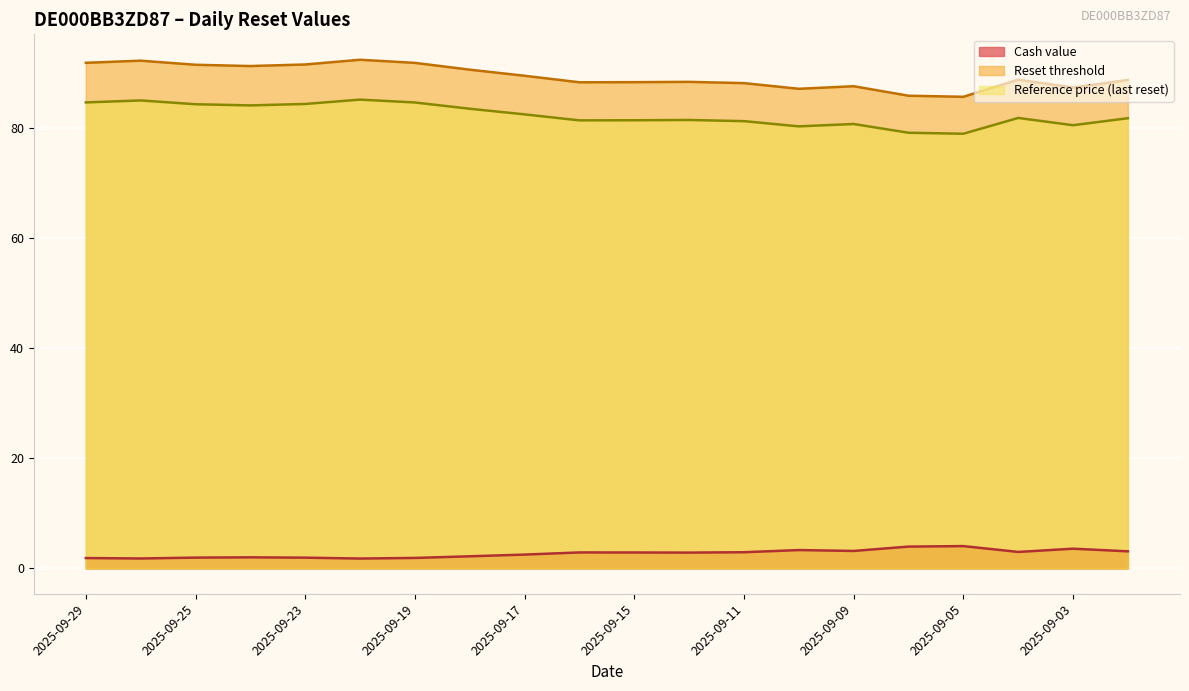

Count the number of data series in this chart.

3